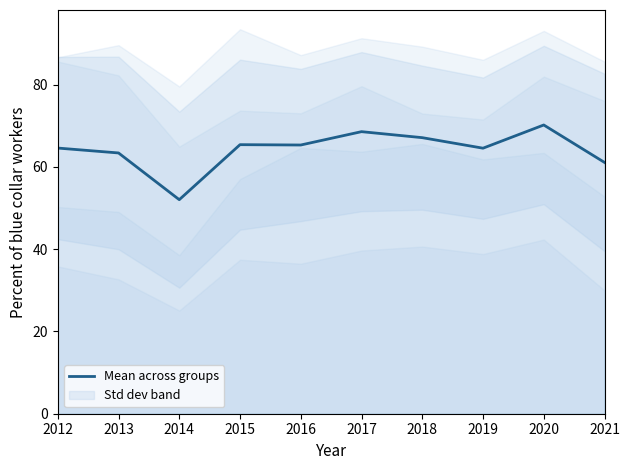

What is the sum of the values at 2013 and 2019?

127.9